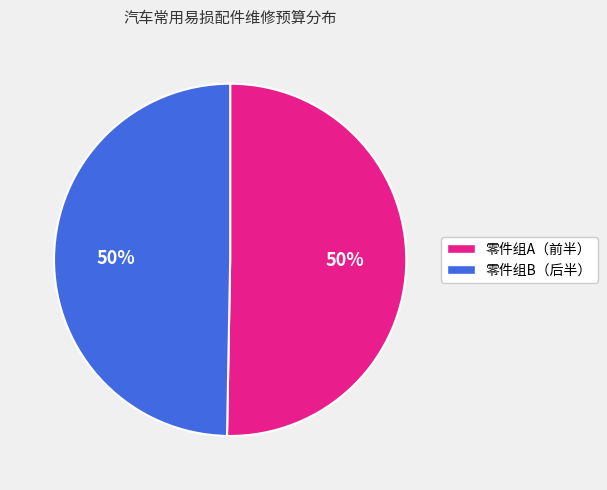

To the nearest percent, what is the average slice percentage?

50%